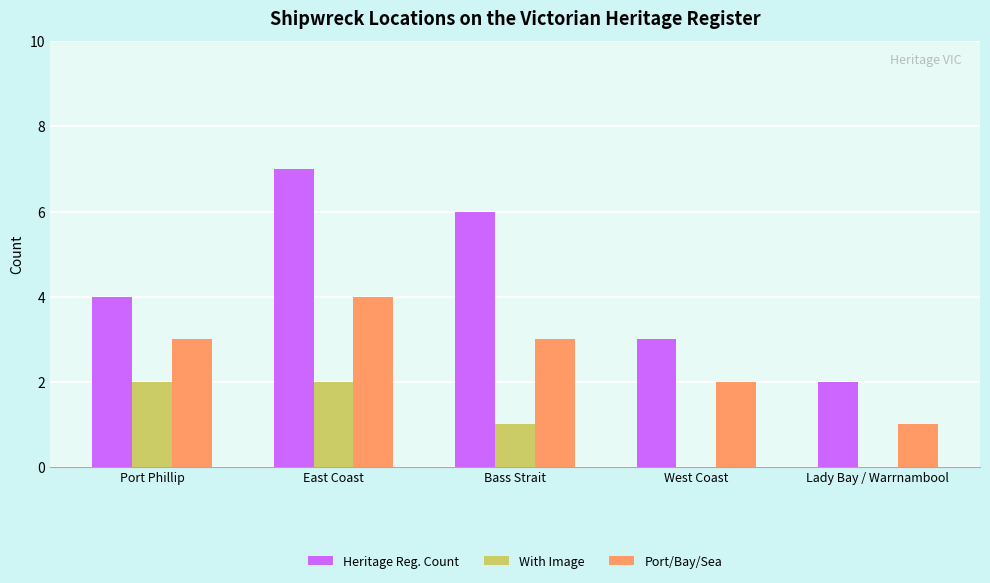

What is the maximum value for Port/Bay/Sea?

4